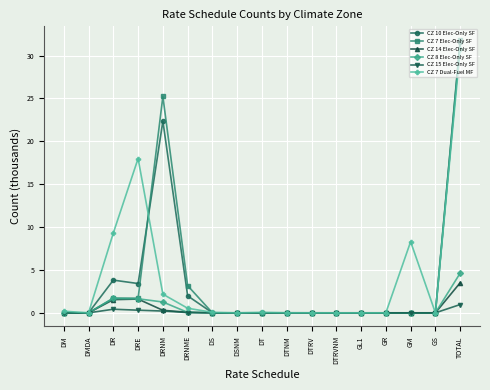

What is the label of the 4th point from the right?

GR